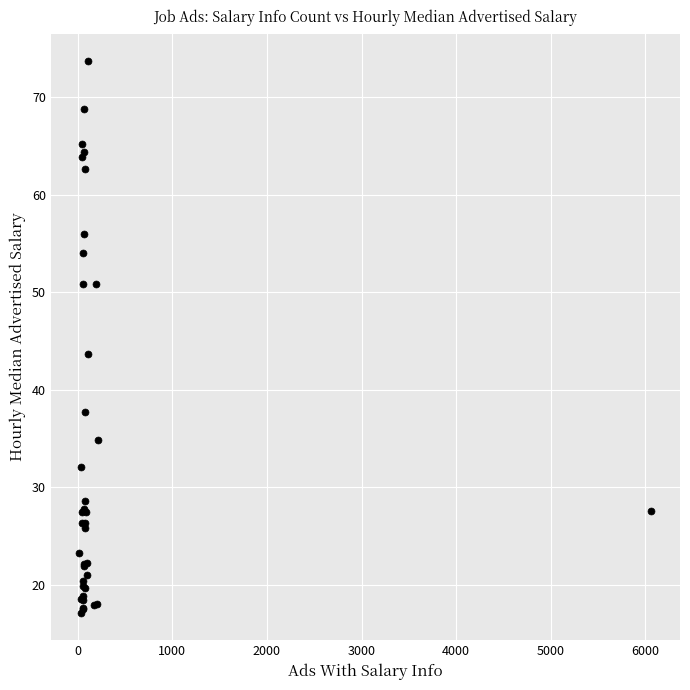

What Y value in the scatter plot is closest to 45?

43.7